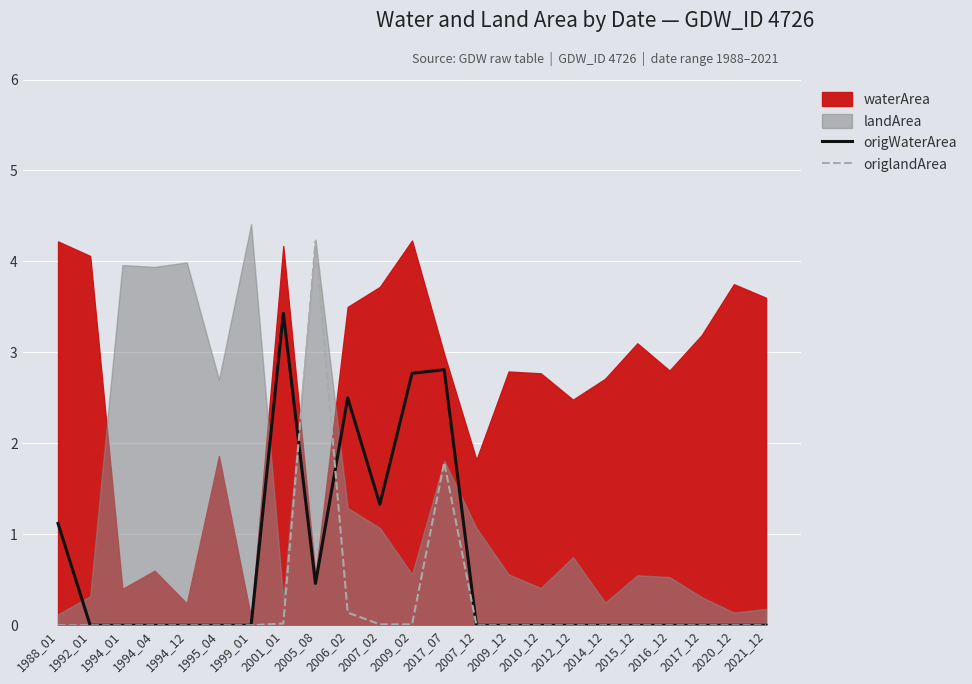

At which category is the sum across all series the highest?

2005_08